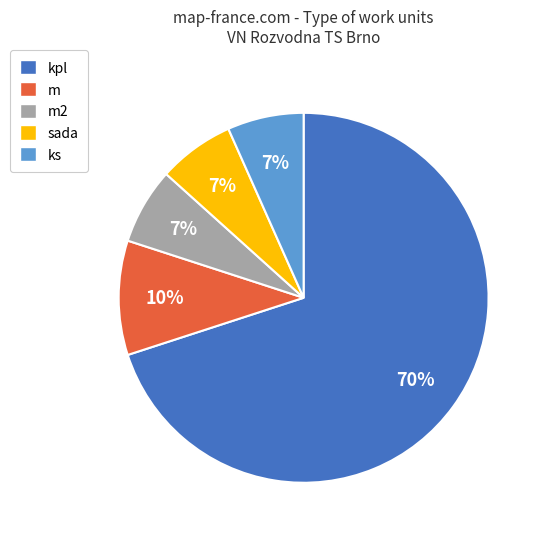

To the nearest percent, what is the average slice percentage?

20%